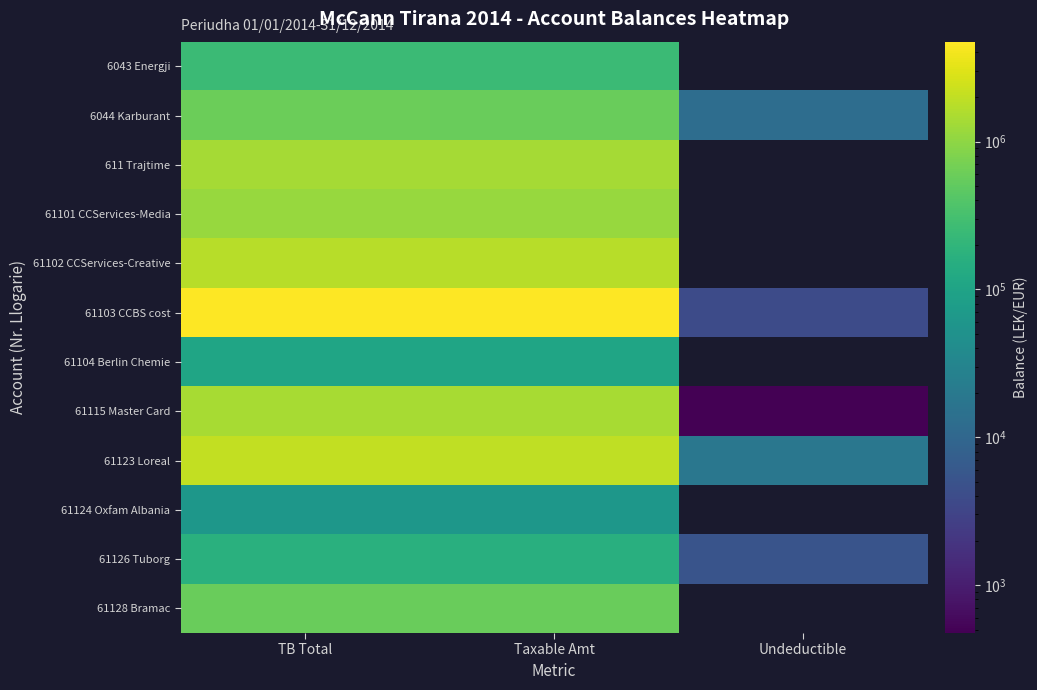

What is the total value across all series at Taxable Amt?

14125713.8